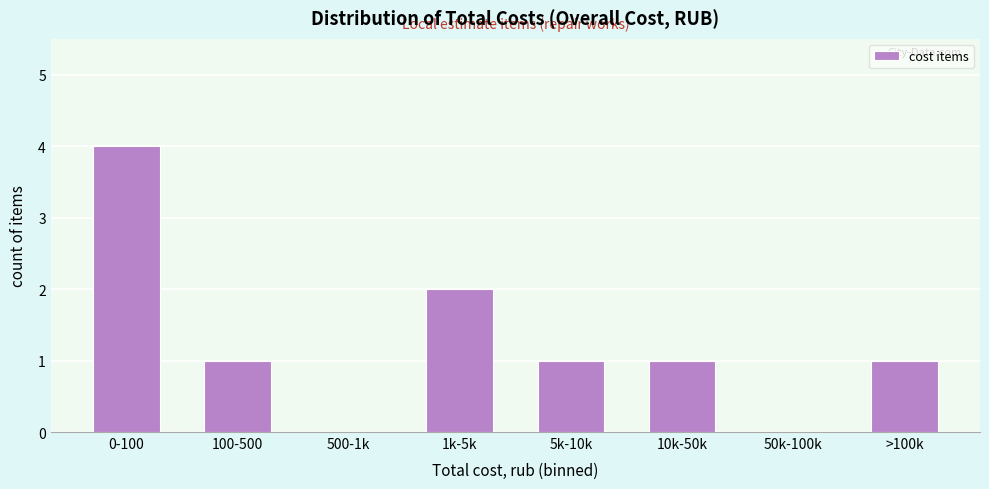

Reading left to right, list all the values displayed in this chart.

0-100=4	100-500=1	500-1k=0	1k-5k=2	5k-10k=1	10k-50k=1	50k-100k=0	>100k=1